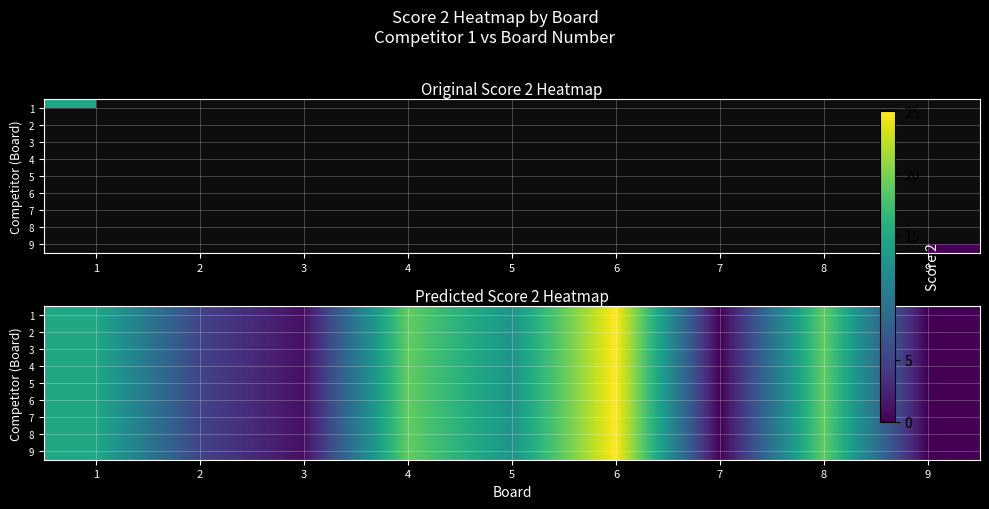

What is the approximate value of 5 at 6, to the nearest 10?

20